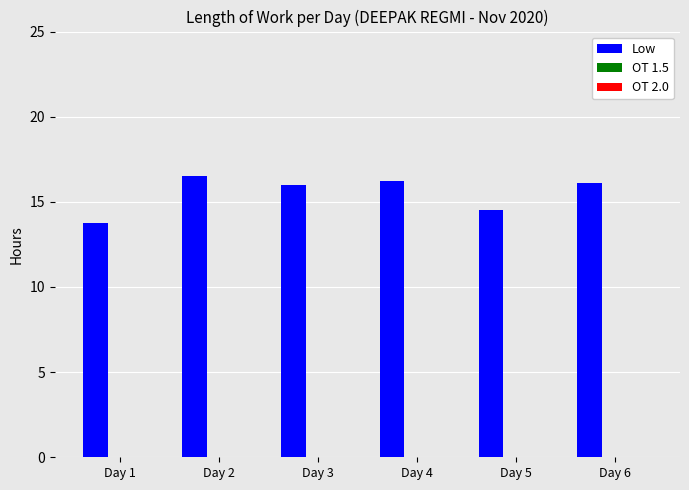

Reading left to right, extract all data points from this chart.

Day 1=13.8	Day 2=16.5	Day 3=16.0	Day 4=16.2	Day 5=14.5	Day 6=16.1